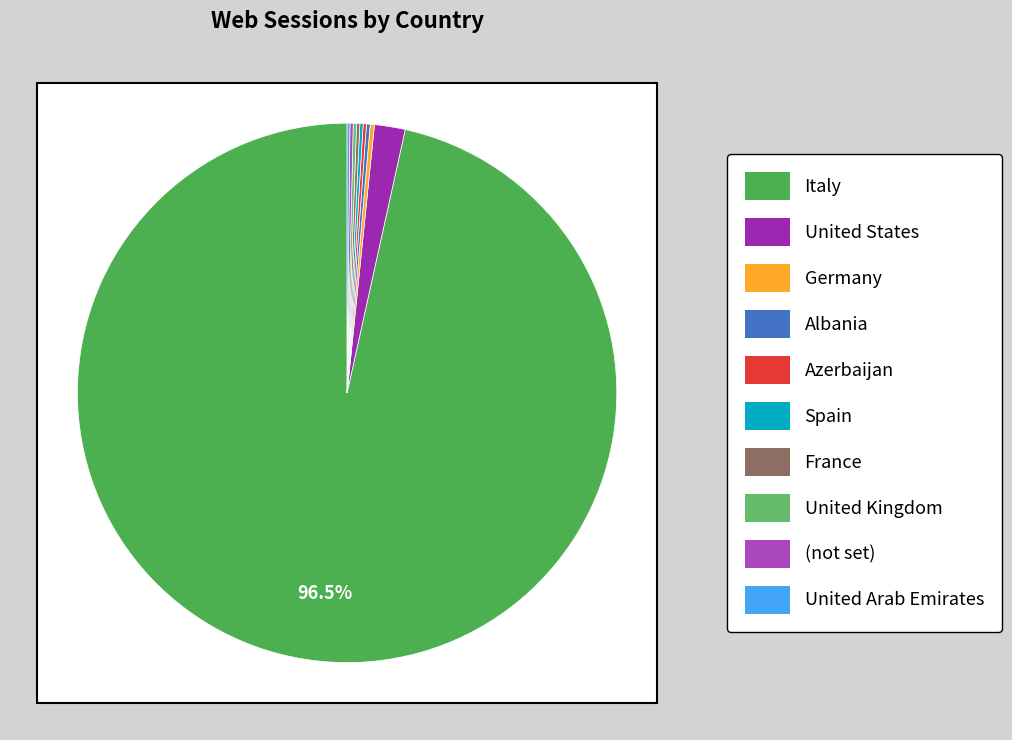

Is it true that Albania is 1% of the pie?

False